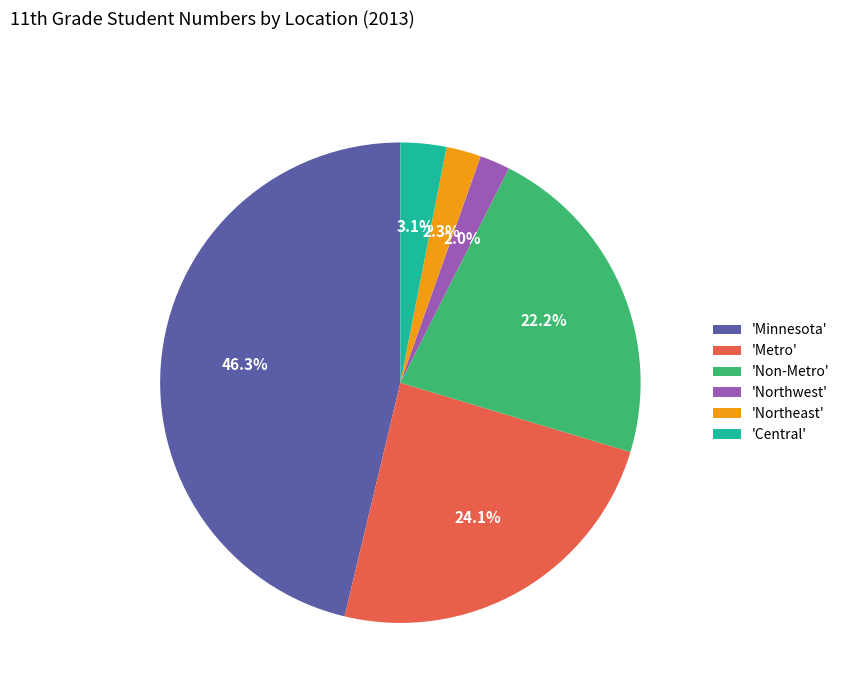

How many segments does this pie chart have?

6